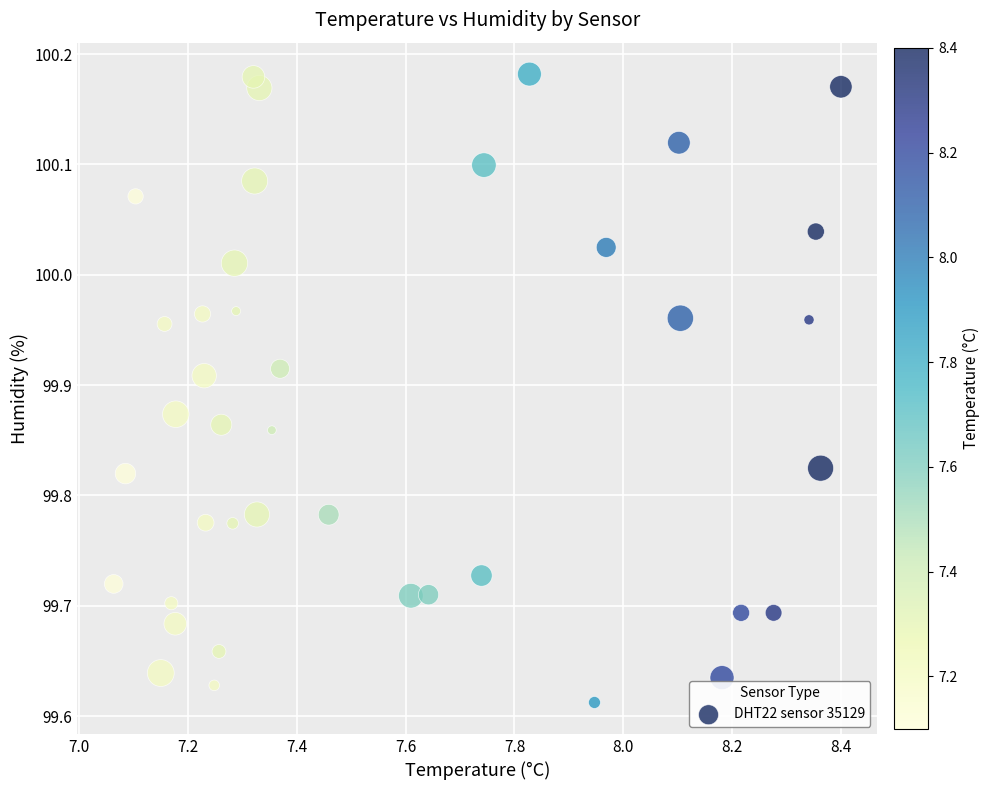

What is the range of Y values (max minus min)?

0.6